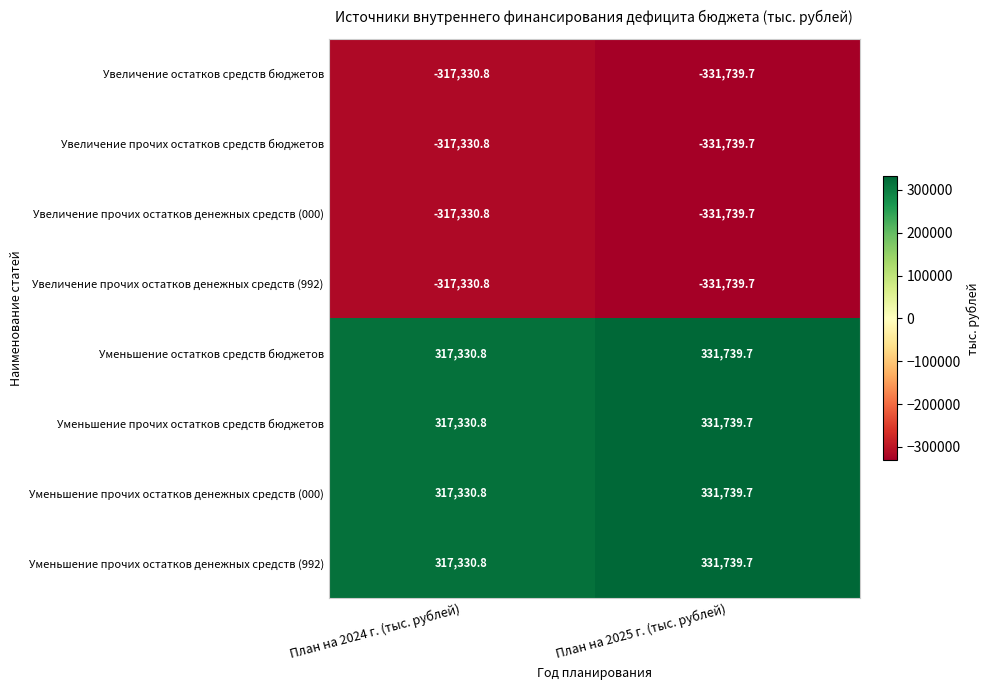

Rank the categories by Увеличение прочих остатков средств бюджетов value from highest to lowest.

План на 2024 г. (тыс. рублей), План на 2025 г. (тыс. рублей)